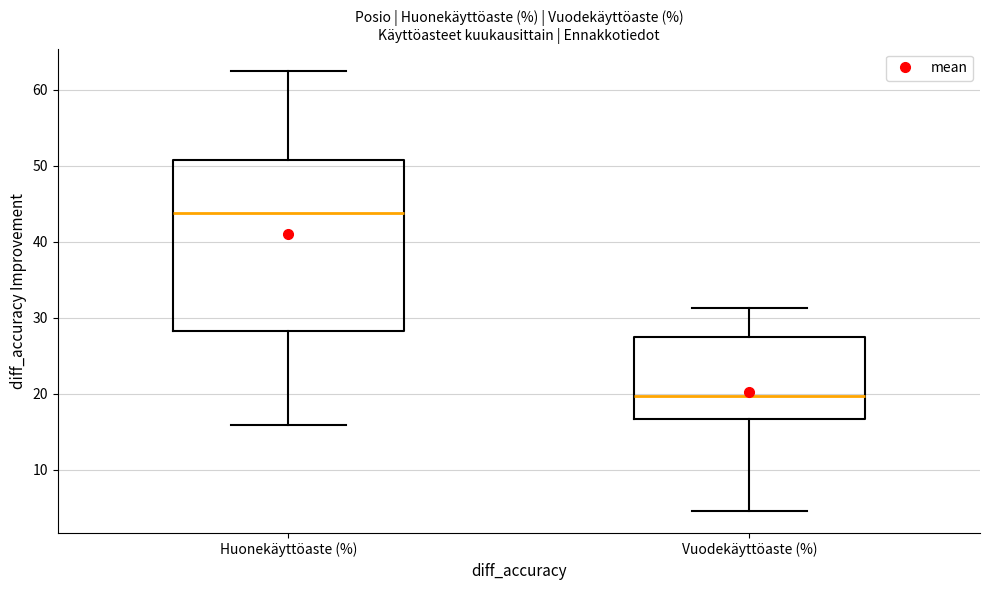

Reading left to right, transcribe this box plot: for each box, give where its median line is, the range the box spans, and where its two whiskers end, as read against the y-axis. The values are not printed on the chart, so give them approximately, as read against the axis.

Huonekäyttöaste (%): median 44, box 28 to 51, whiskers 16 to 63
Vuodekäyttöaste (%): median 20, box 17 to 27, whiskers 5 to 31